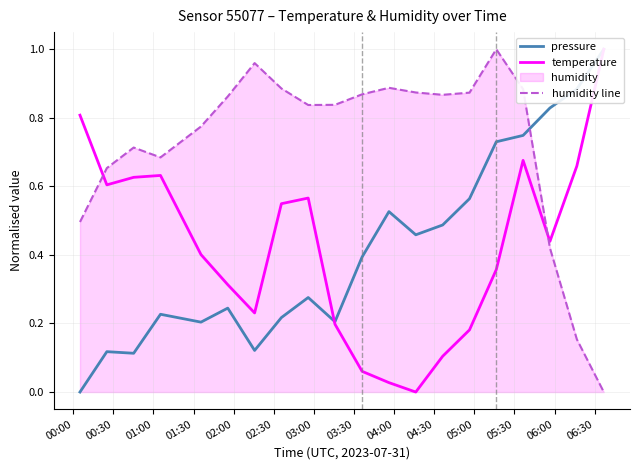

In temperature, how many points are higher than both neighbors (excluding endpoints)?

3